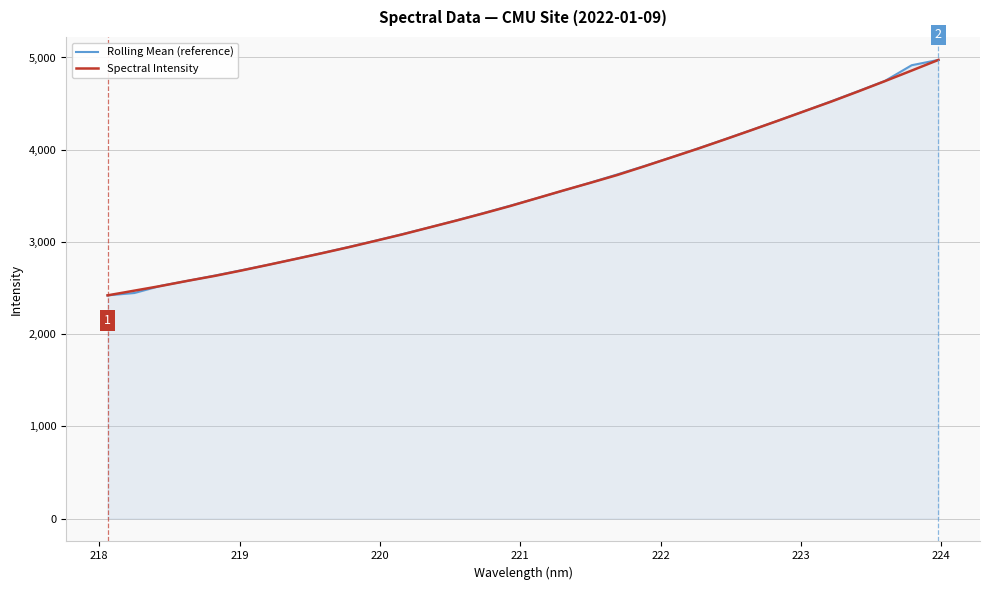

How many values in the Rolling Mean (reference) series exceed 3473?

16